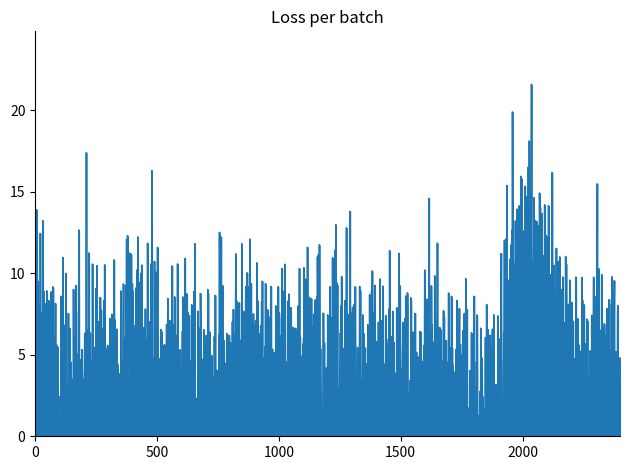

What is the difference between the maximum and minimum values?

21.6